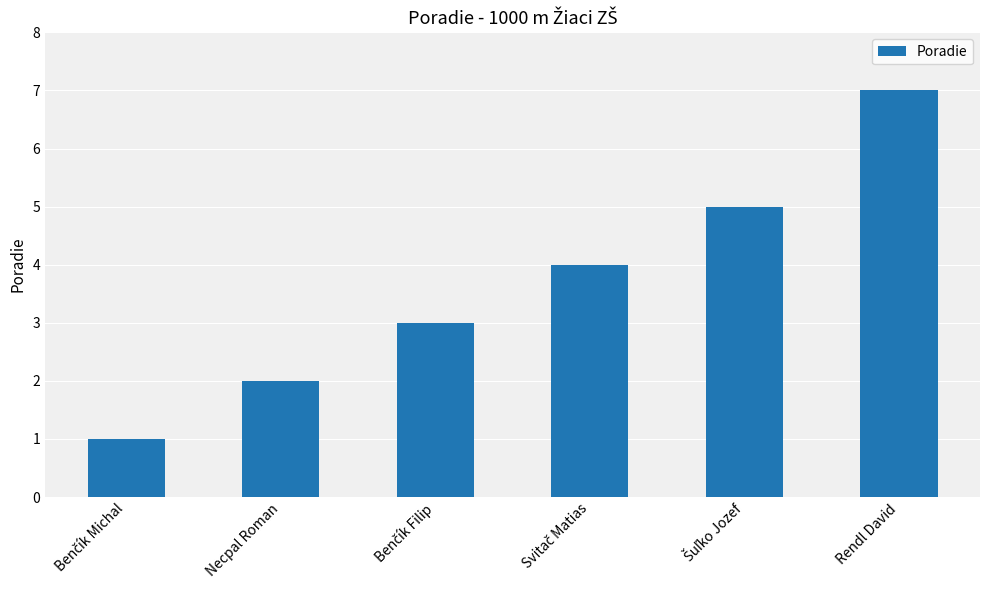

The chart shows a value of 9 at Rendl David. True or false?

False